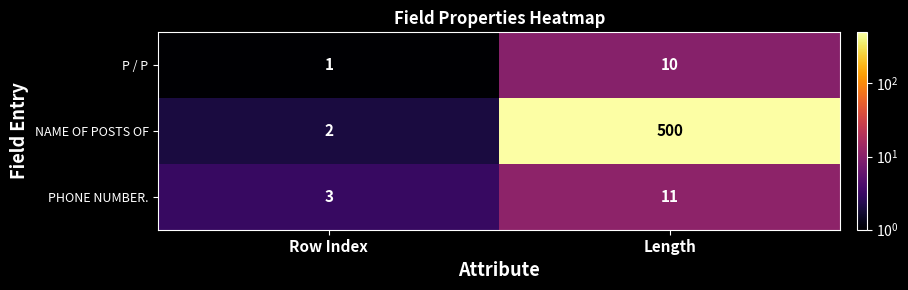

Where is PHONE NUMBER. nearest to the value 7?

Row Index